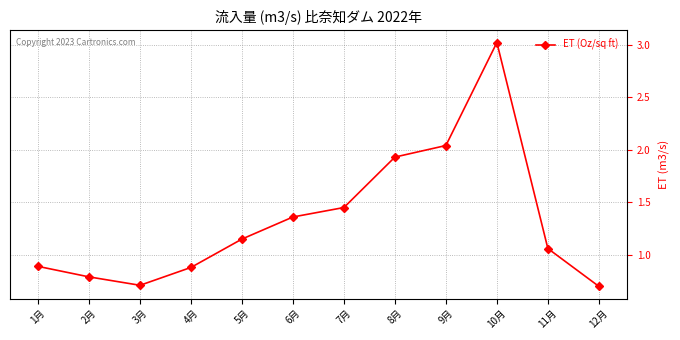

The value at 11月 is 1.7. True or false?

False